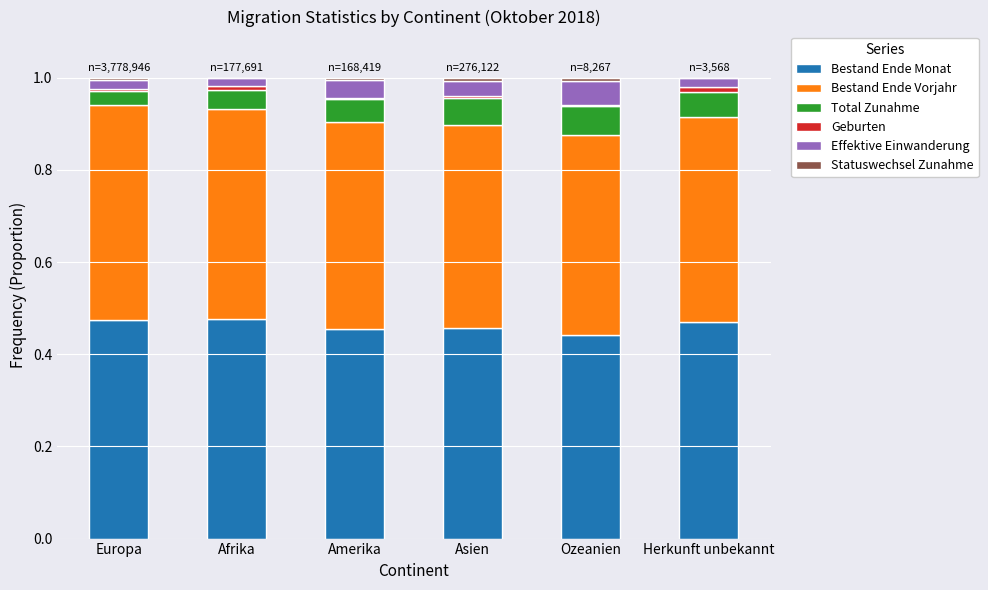

How many data points does each series have?

6